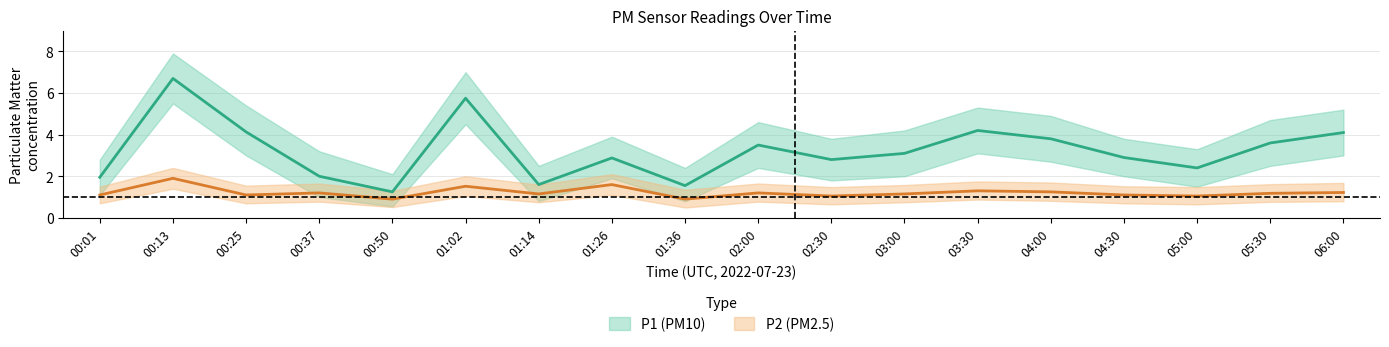

At how many categories does at least one series exceed 1?

18